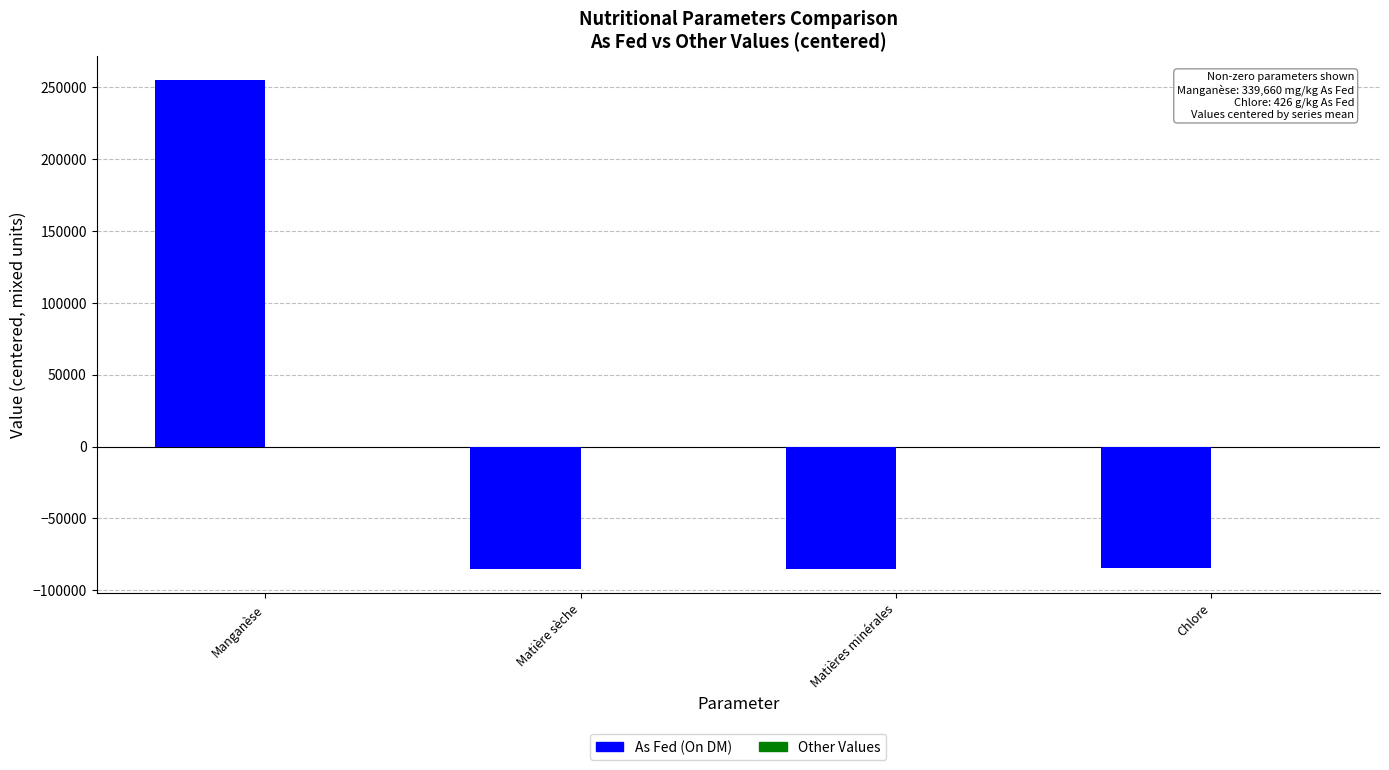

Which label corresponds to the largest value in the chart?

Manganèse